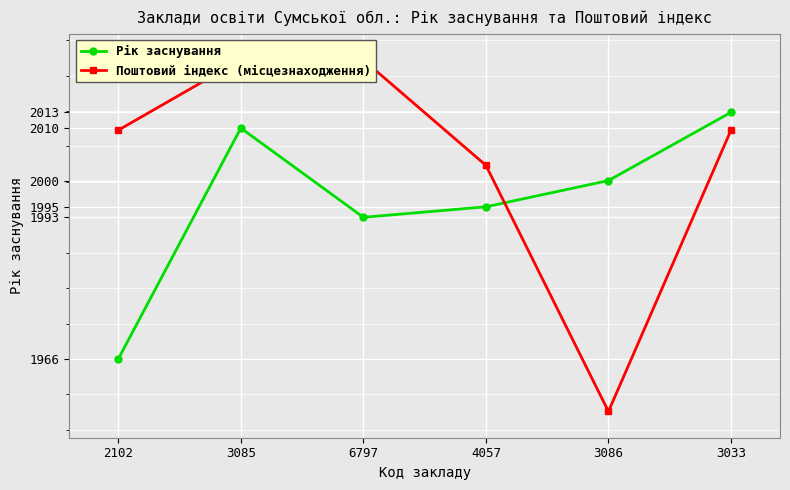

What are all the series names shown in the legend?

Рік заснування, Поштовий індекс (місцезнаходження)